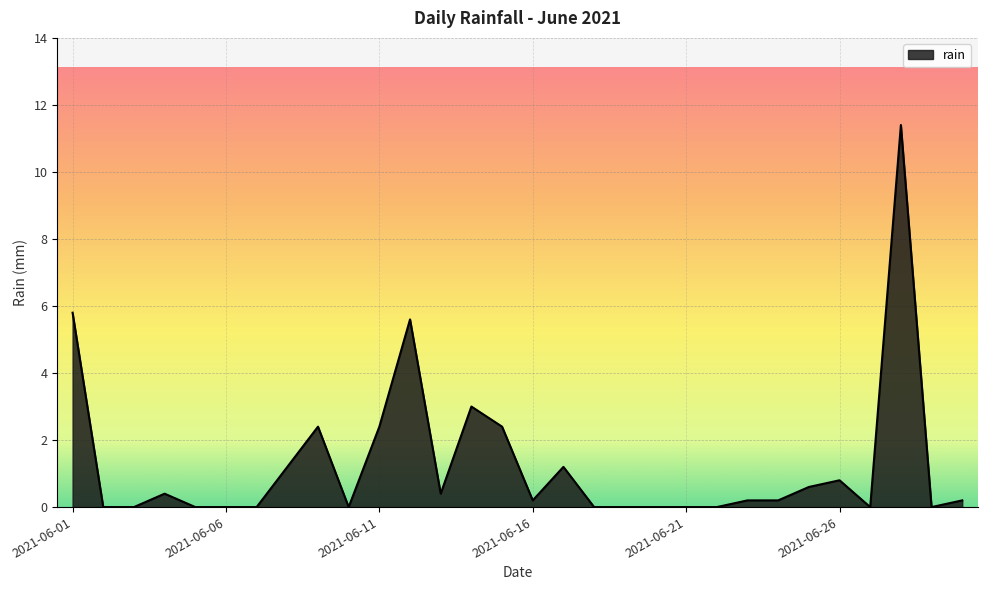

How many lines are shown in the chart?

1